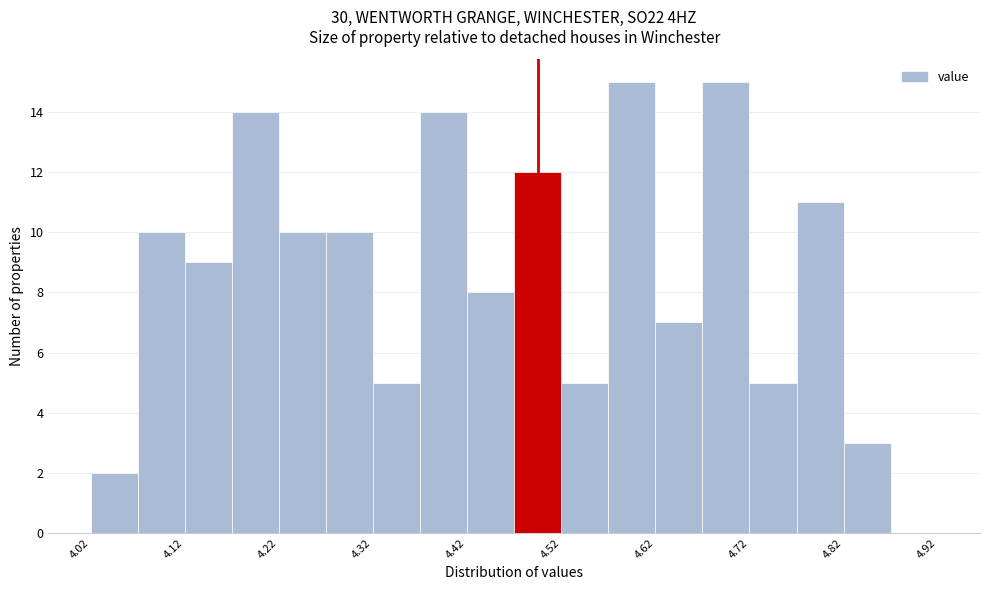

Reading left to right, transcribe this chart: for each bar, give the range it covers on the x-axis and its height. Neither the bar edges nor the heights are printed on the chart, so give them approximately, as read against the axes.

4.025 to 4.075: 2
4.075 to 4.125: 10
4.125 to 4.175: 9
4.175 to 4.225: 14
4.225 to 4.275: 10
4.275 to 4.325: 10
4.325 to 4.375: 5
4.375 to 4.425: 14
4.425 to 4.475: 8
4.475 to 4.525: 12
4.525 to 4.575: 5
4.575 to 4.625: 15
4.625 to 4.675: 7
4.675 to 4.725: 15
4.725 to 4.775: 5
4.775 to 4.825: 11
4.825 to 4.875: 3
4.875 to 4.925: 0